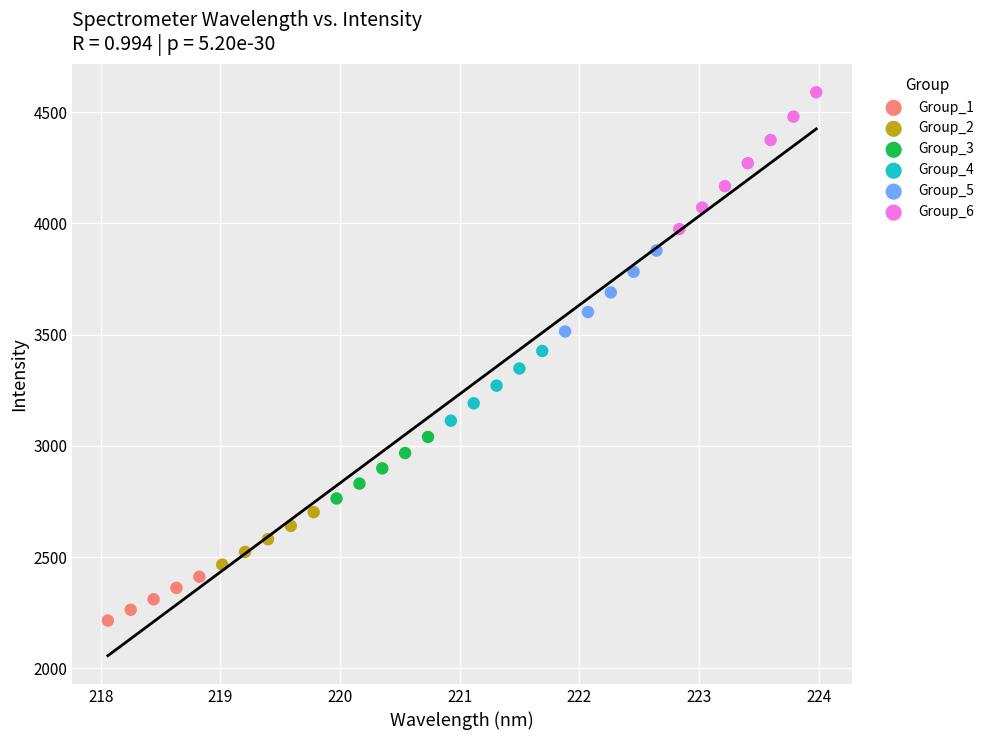

Which series has the widest spread of Y values?

Group_6